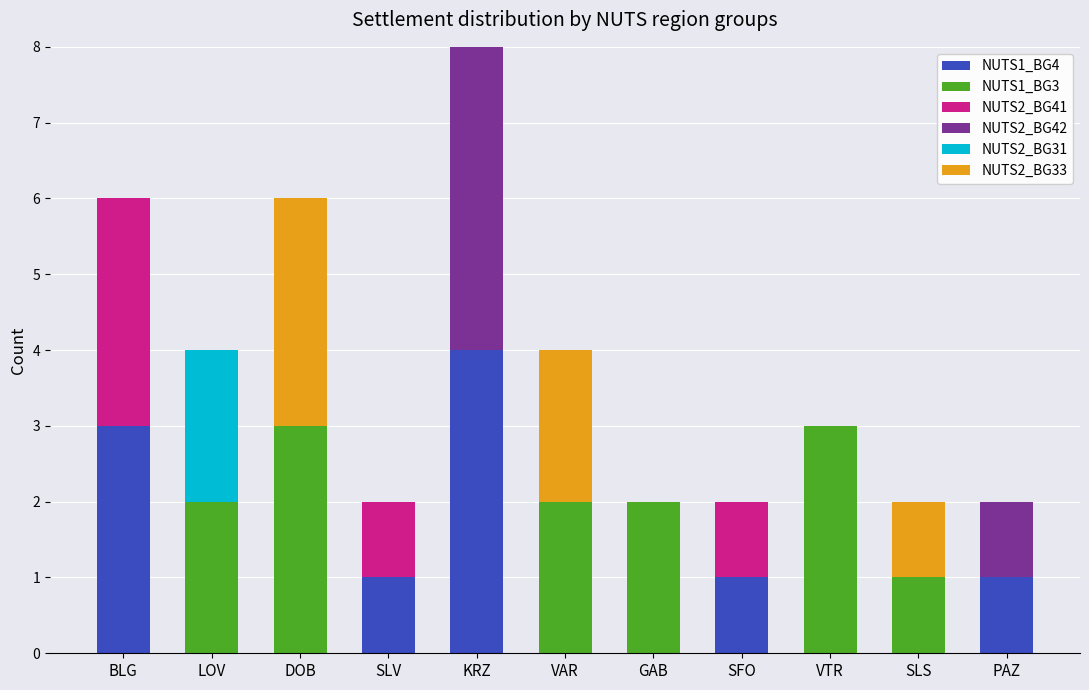

How many distinct data groups are displayed?

6